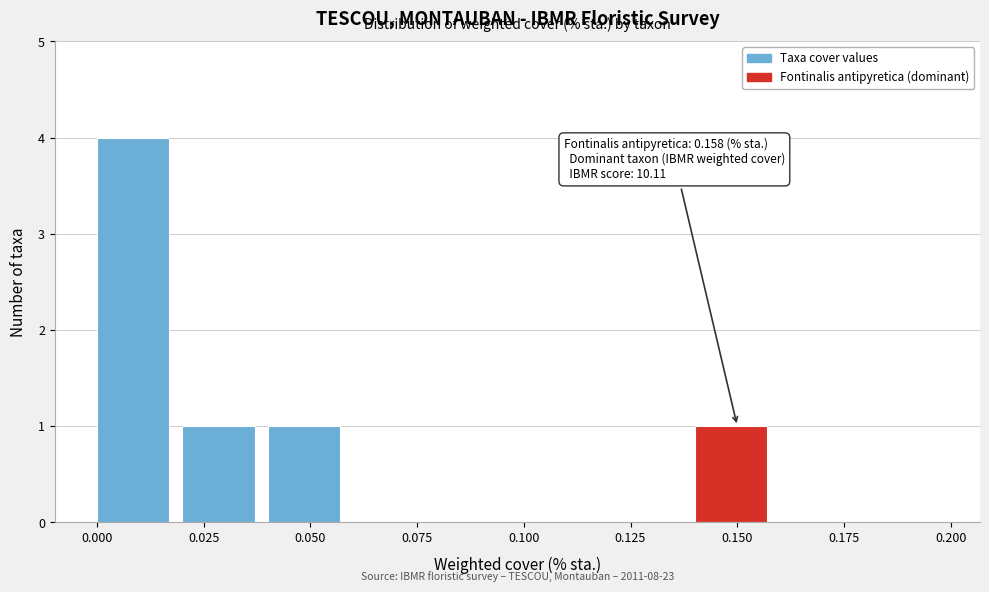

Which range on the x-axis has the tallest bar?

0.00 to 0.02